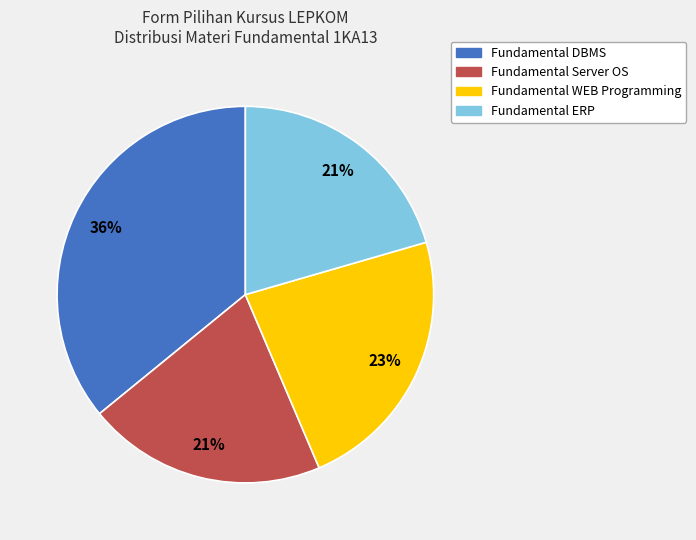

Which has a higher value, Fundamental Server OS or Fundamental DBMS?

Fundamental DBMS